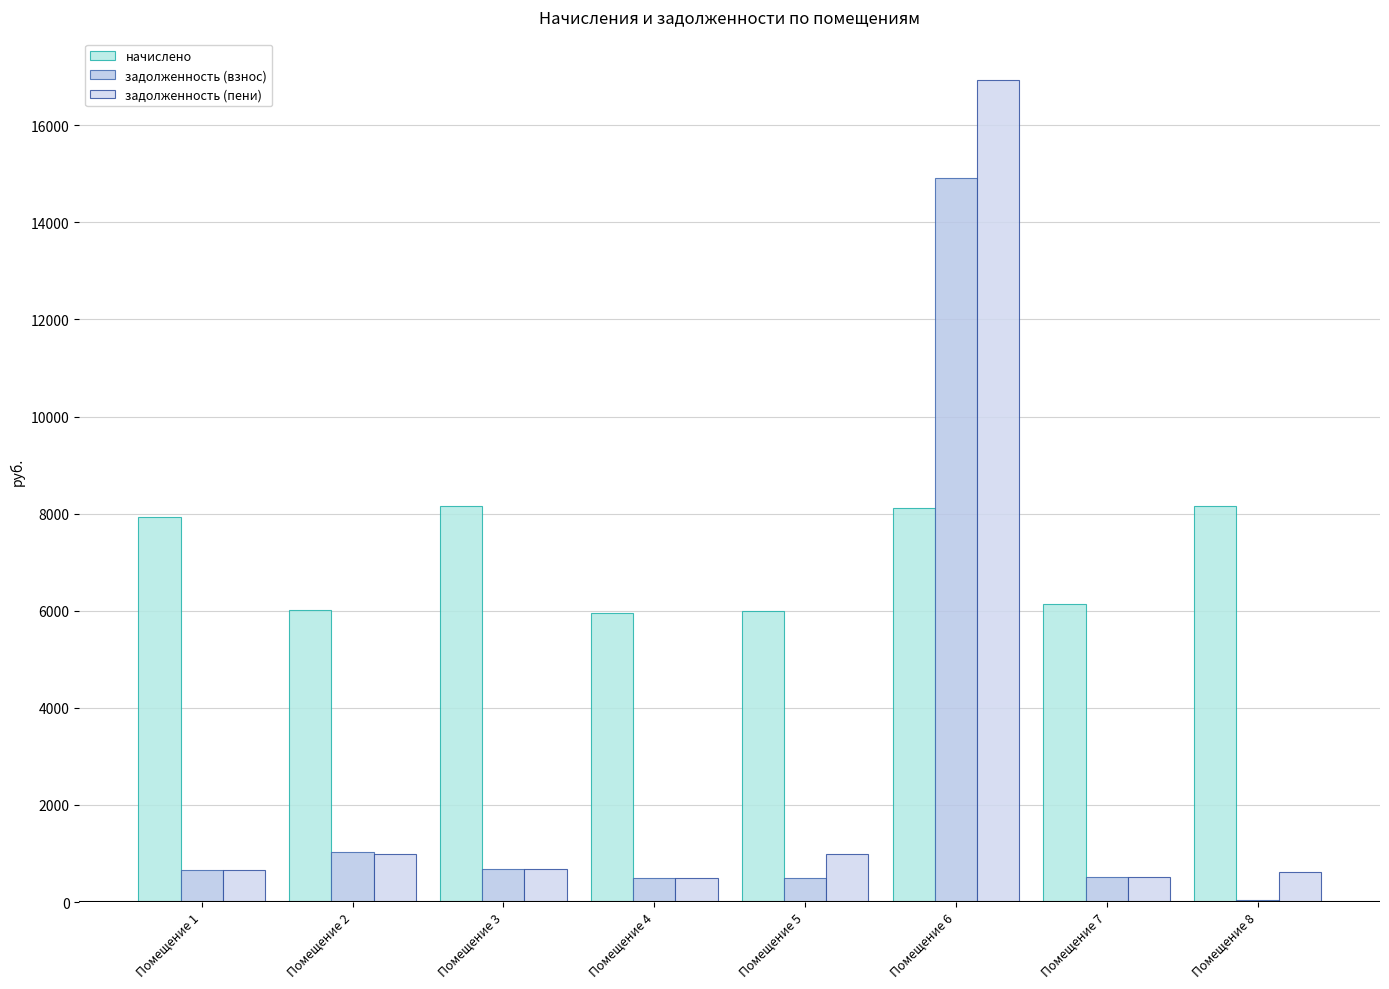

How many data points does each series have?

8